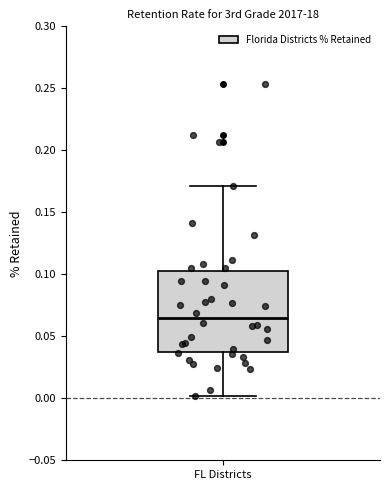

Where does the median line of the box for FL Districts sit on the y-axis? The values are not printed on the chart, so give them approximately, as read against the axis.

0.065